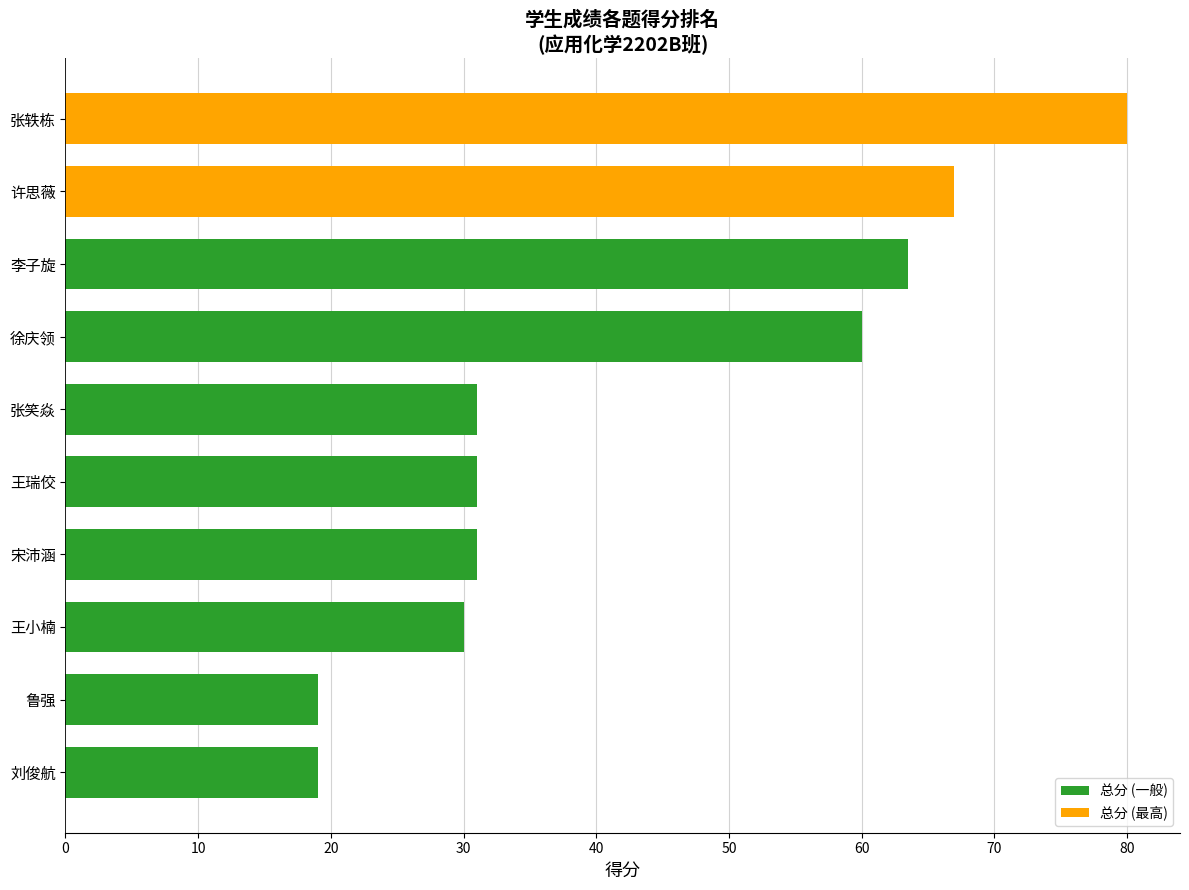

What is the sum of all values?

431.5